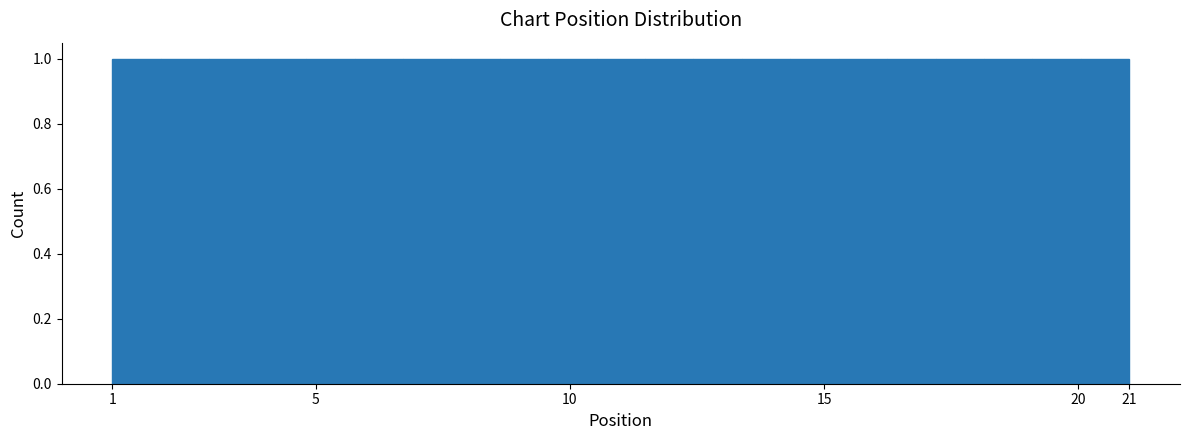

What is the height of the bar covering 6.7 to 7.7 on the x-axis? Neither the bar edges nor the heights are printed on the chart, so give them approximately, as read against the axes.

1